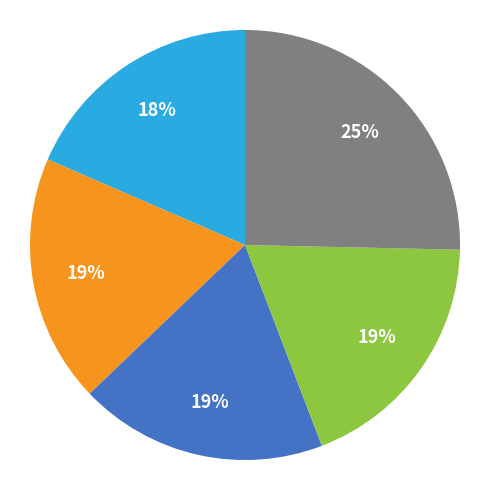

Count the number of slices in the pie.

5